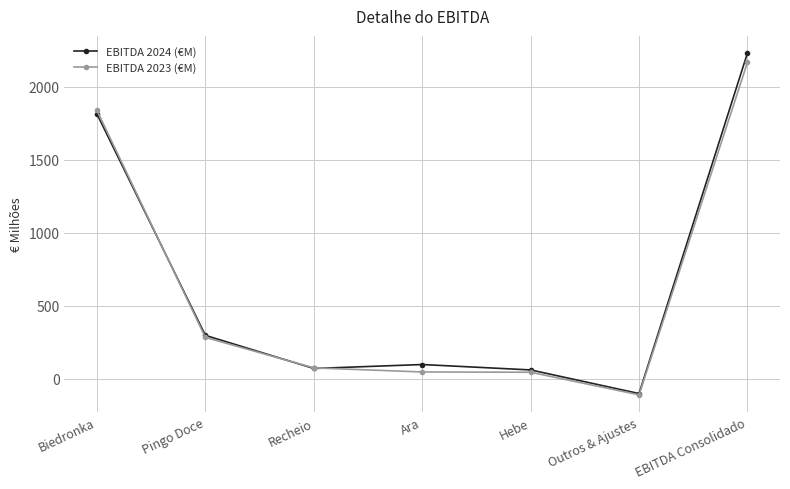

What is the minimum value for EBITDA 2023 (€M)?

-112